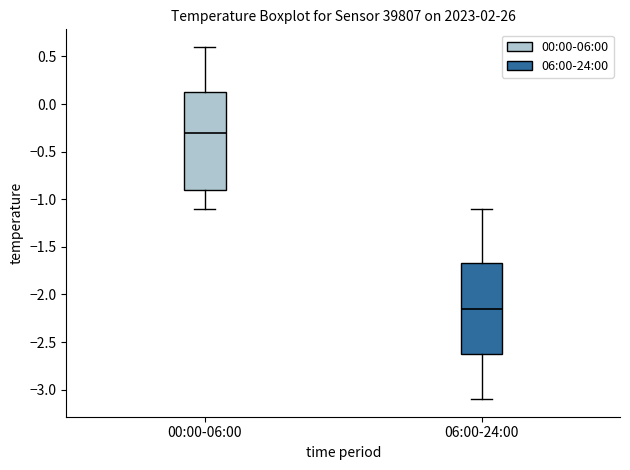

Which box's median line is the highest?

00:00-06:00